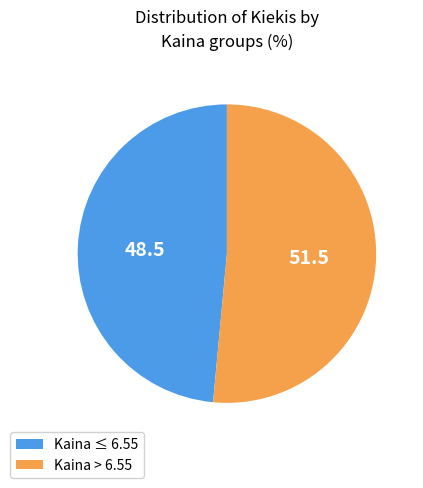

Combined, do Kaina ≤ 6.55 and Kaina > 6.55 account for over 50%?

Yes